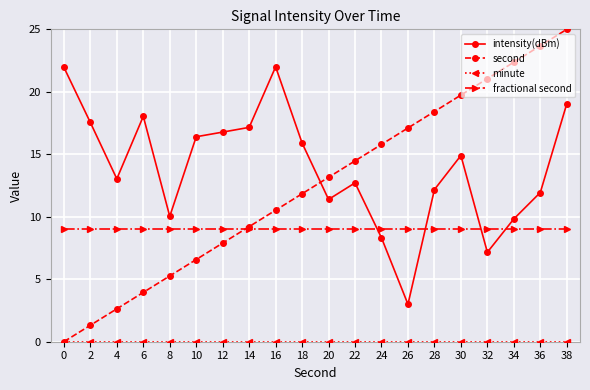

What is the spread (max minus min) of values at 2?

17.5